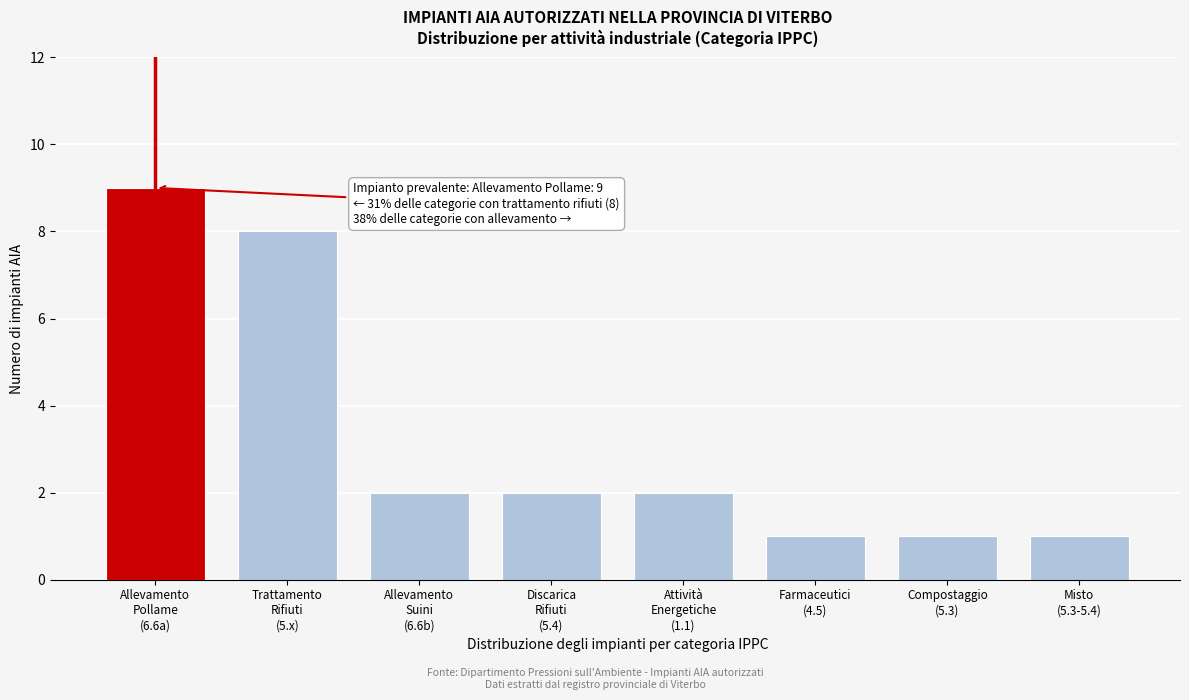

Reading left to right, transcribe all the data shown in this chart.

9	8	2	2	2	1	1	1